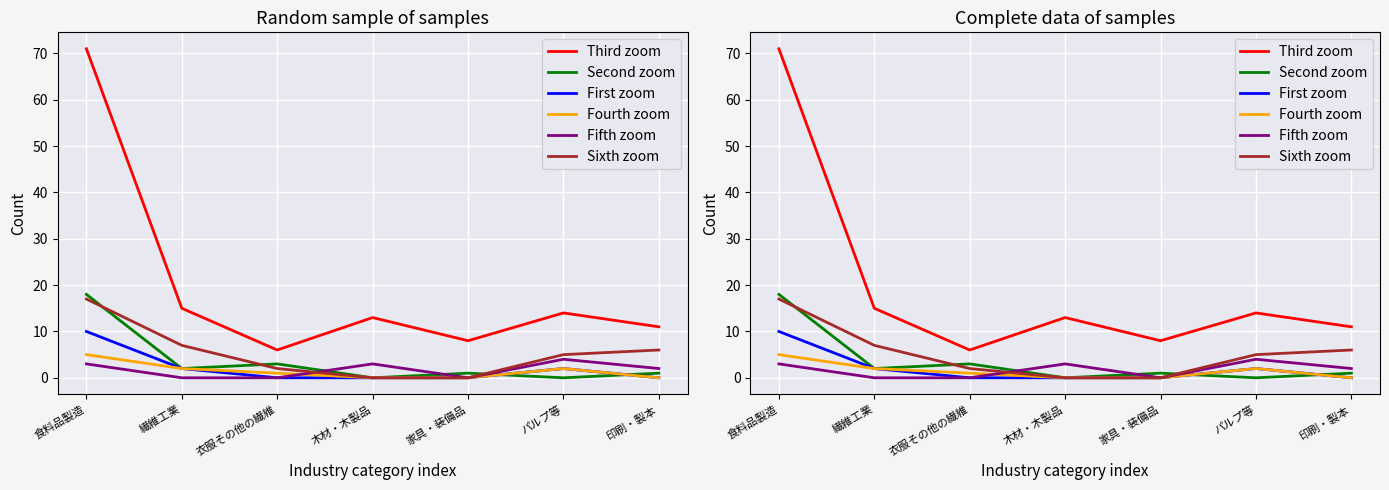

Which series has the largest total across all categories?

Third zoom